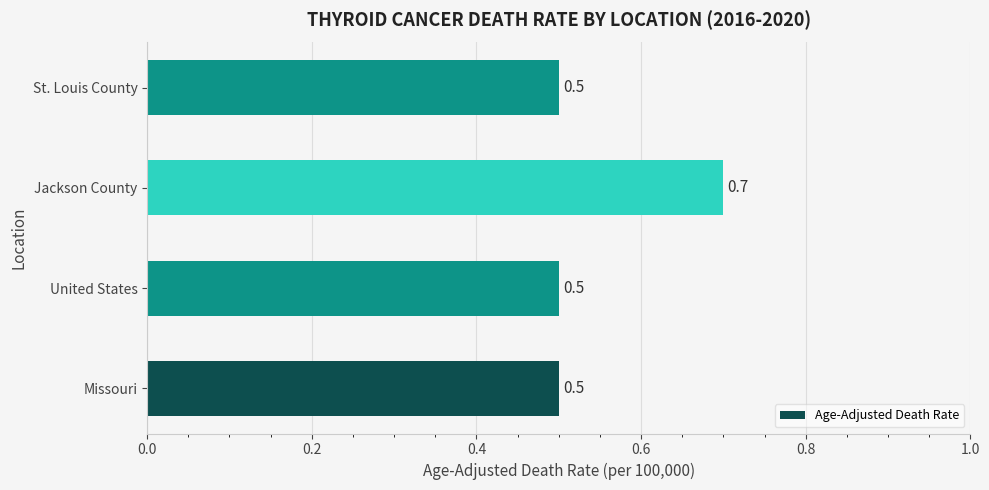

The chart shows a value of 0.5 at United States. True or false?

True